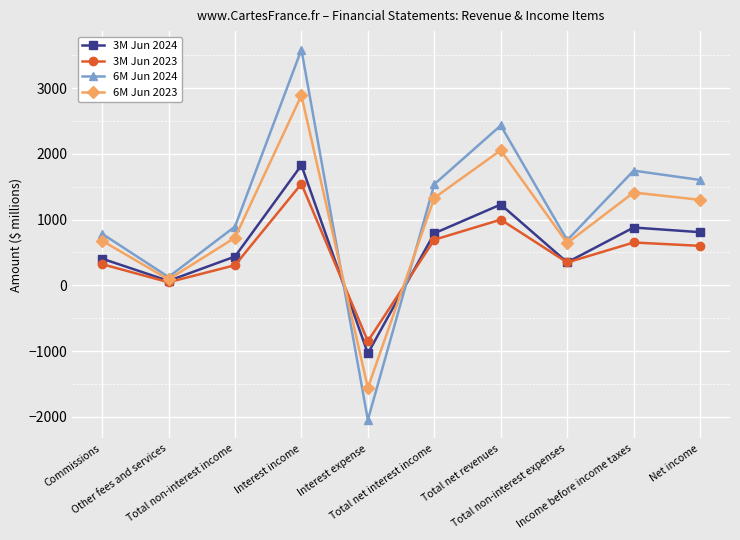

What is the total value across all series at Interest expense?

-5497